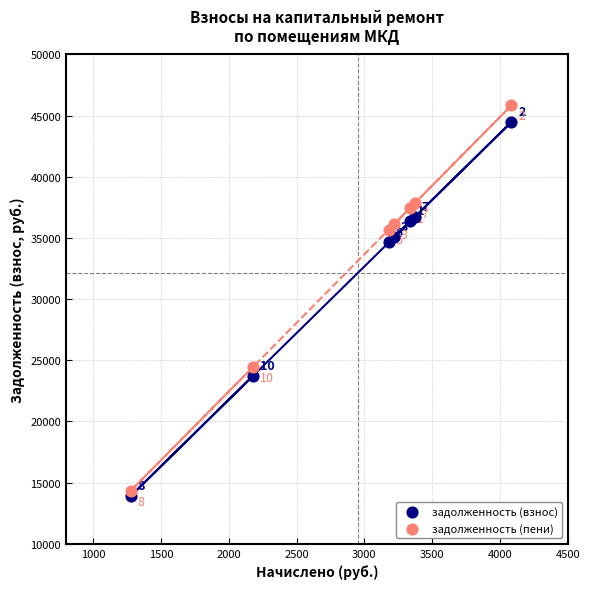

What is the X range (max minus min) for the scatter plot?

2806.7